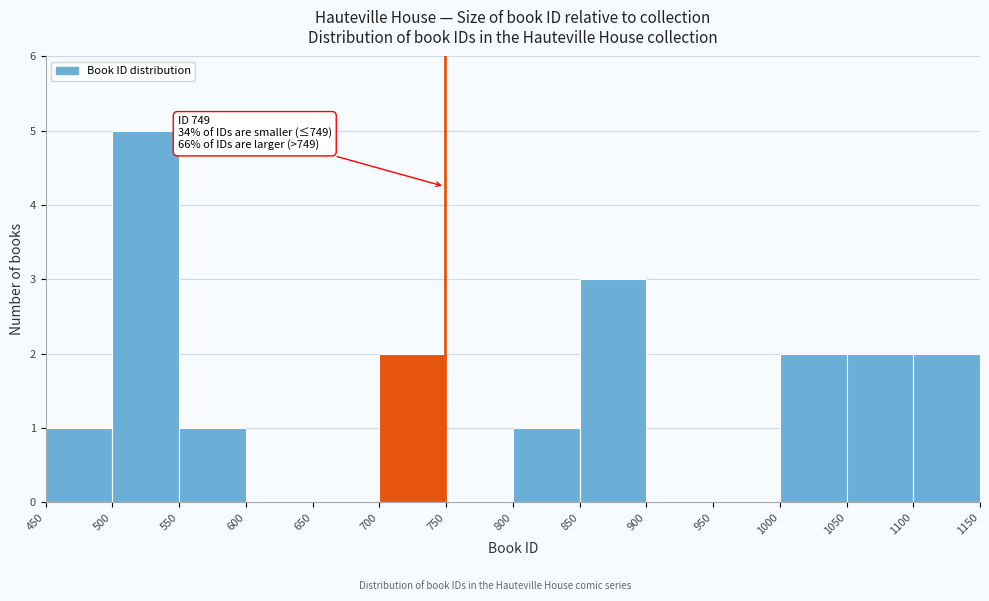

Which range on the x-axis has the tallest bar?

500 to 550